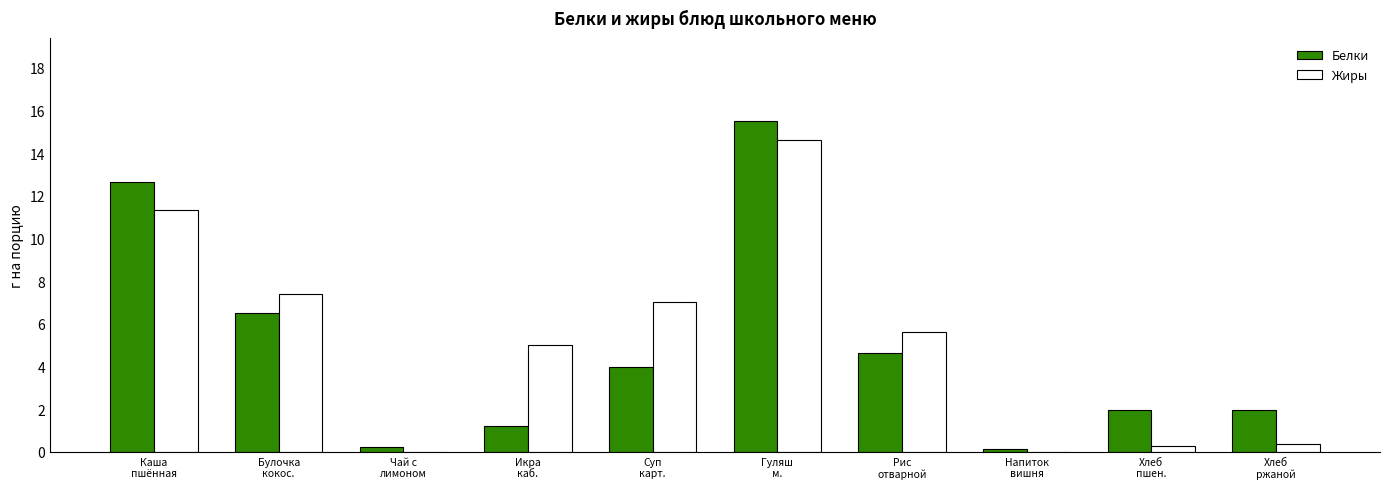

Which series has the largest total across all categories?

Жиры